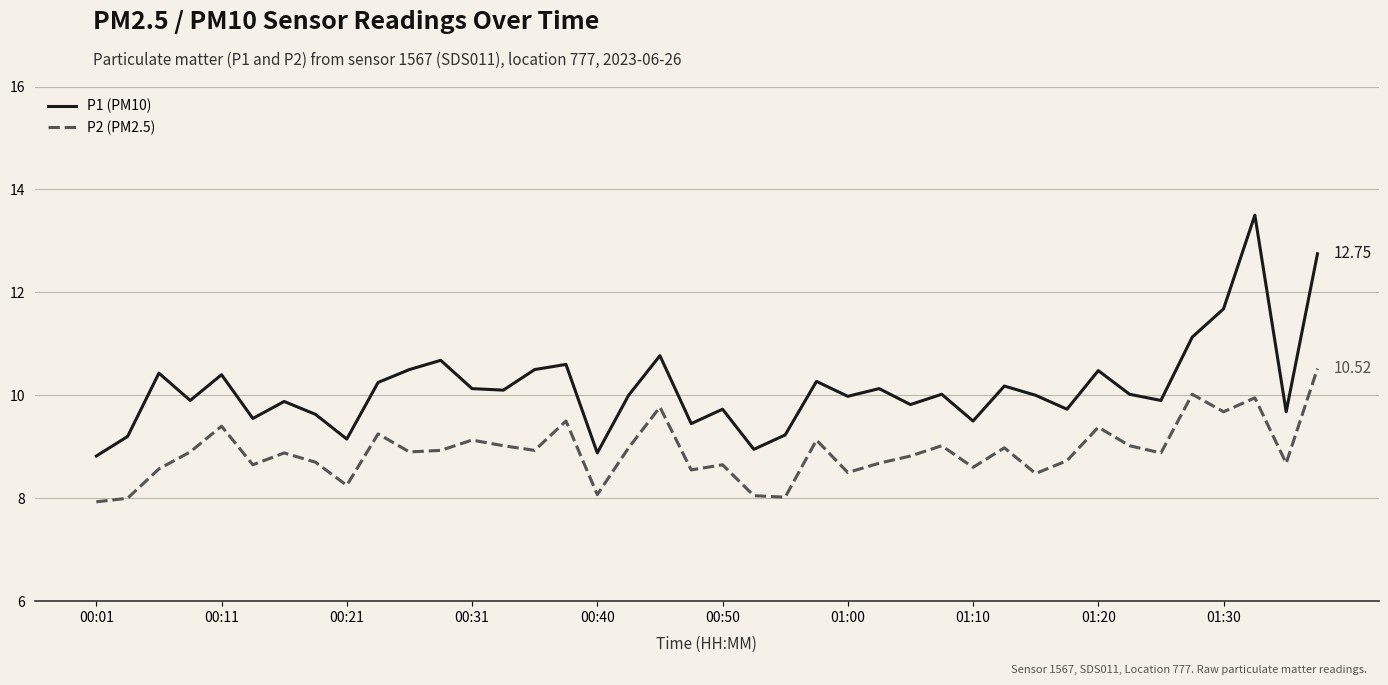

What is the difference between the maximum and minimum values in the P2 (PM2.5) series?

2.6